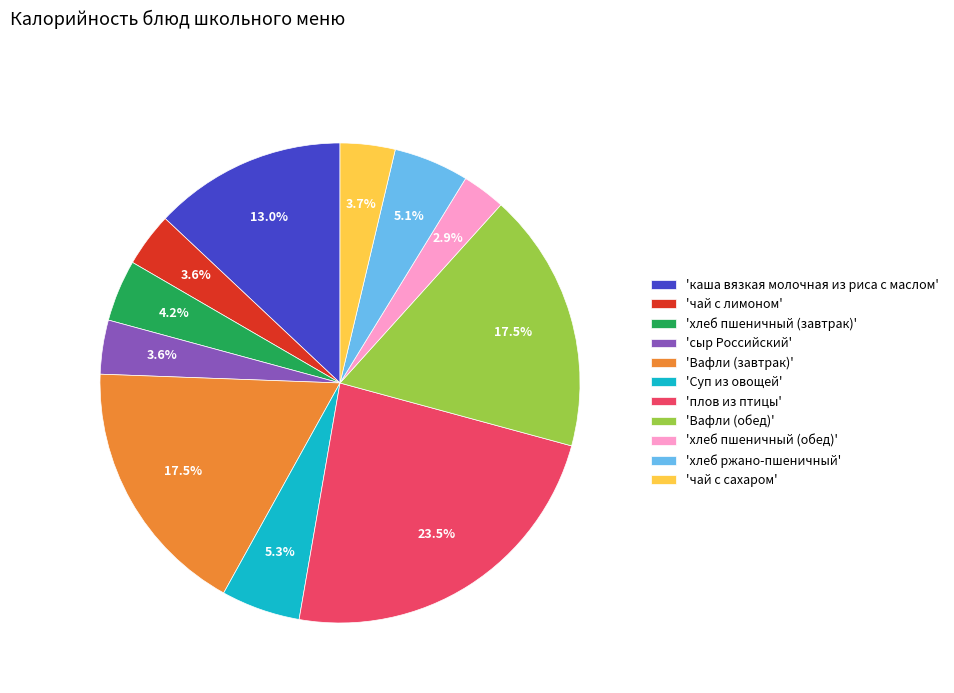

Does any single category account for the majority?

No